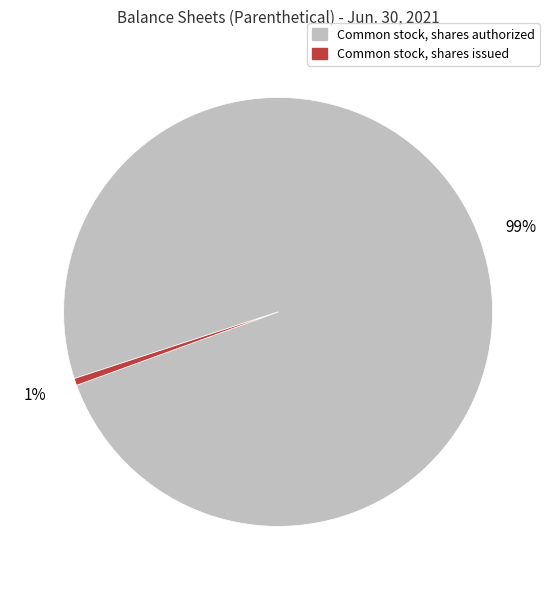

Count the number of slices in the pie.

2